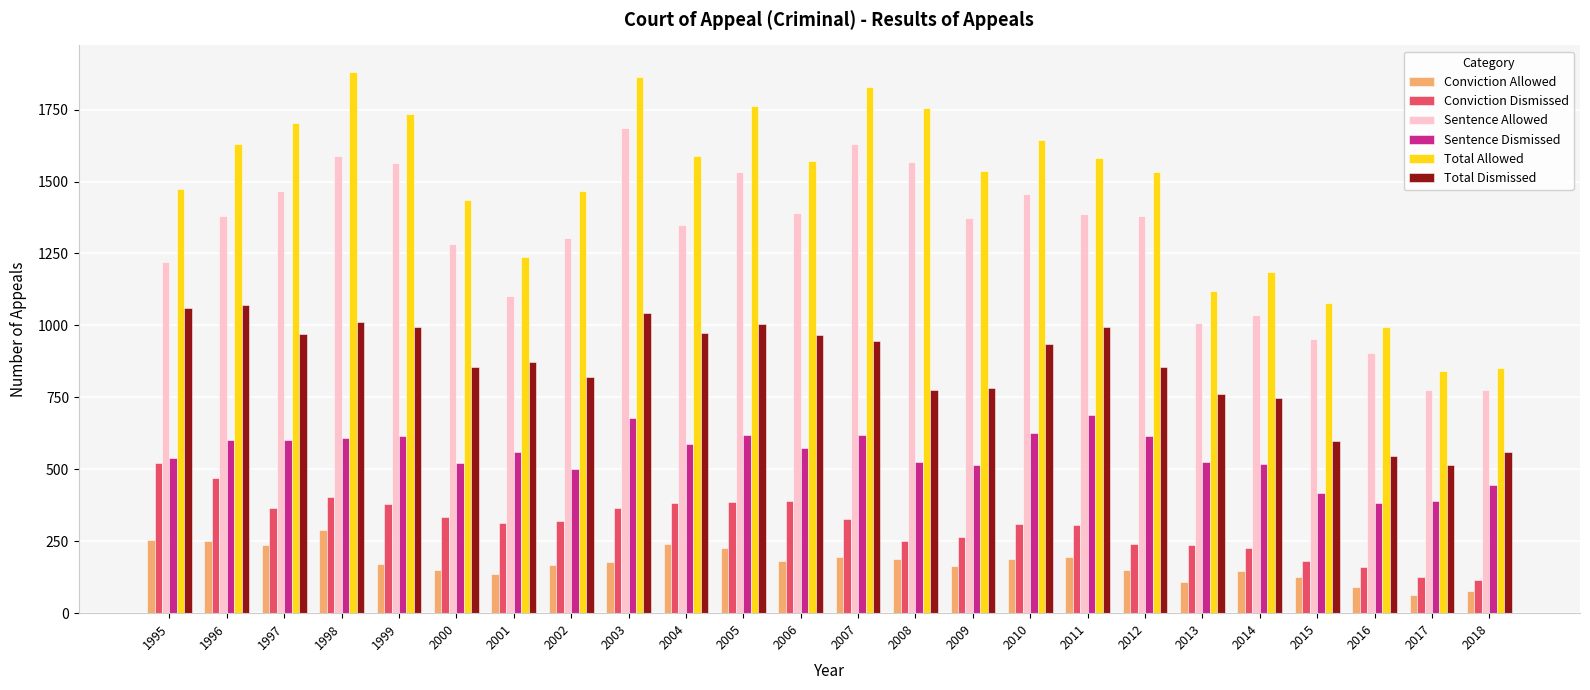

At 2001, list the series in order from smallest to largest.

Conviction Allowed, Conviction Dismissed, Sentence Dismissed, Total Dismissed, Sentence Allowed, Total Allowed